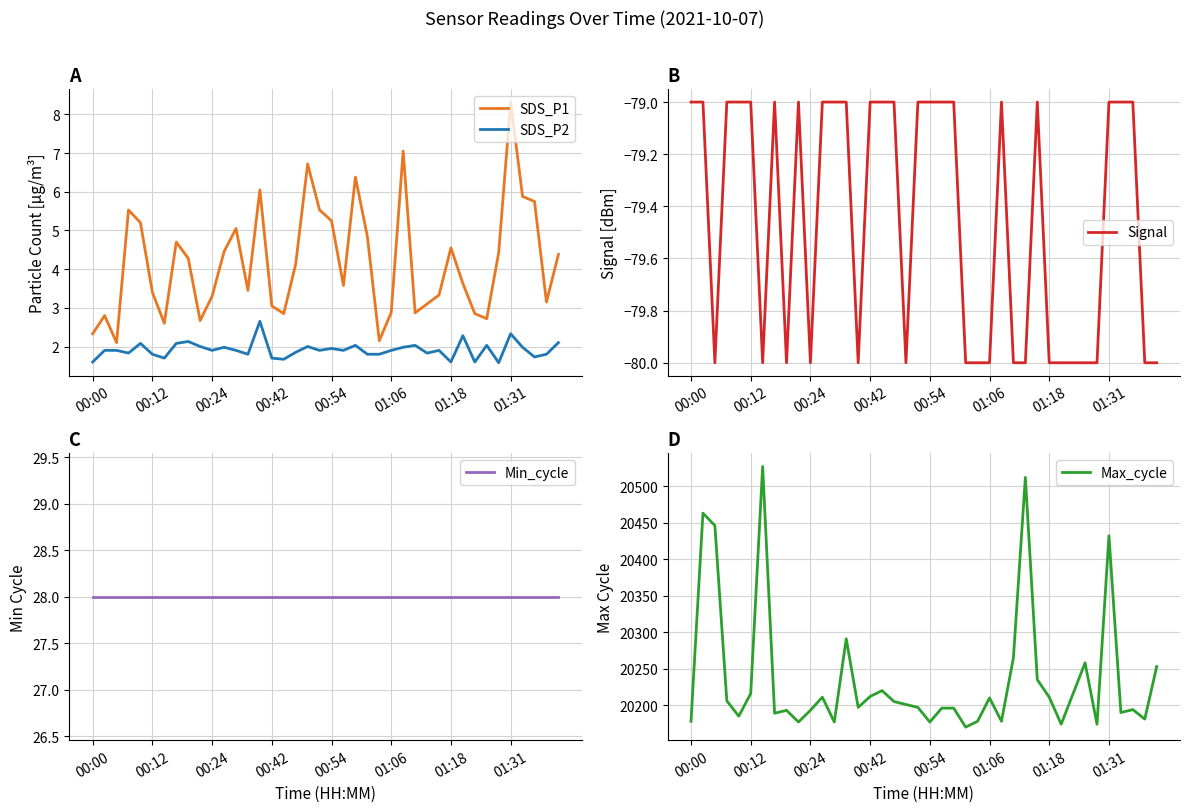

What is the value of the Min_cycle point at the 21st from the left?

28.0